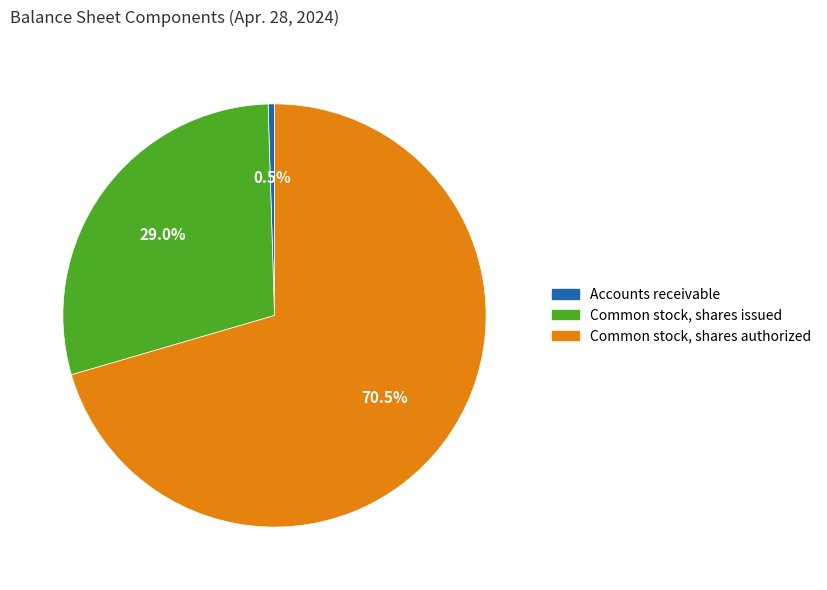

Is there a majority slice in this chart?

Yes